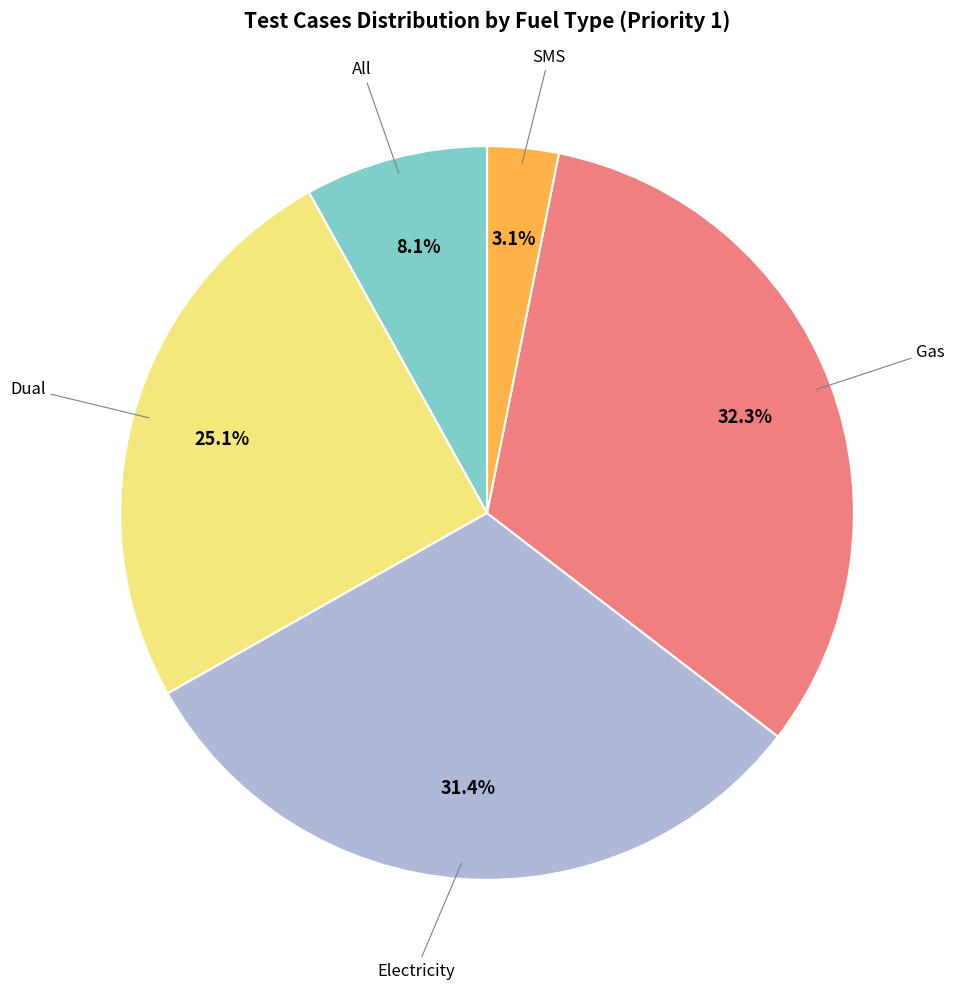

To the nearest percent, what is the average slice percentage?

20%